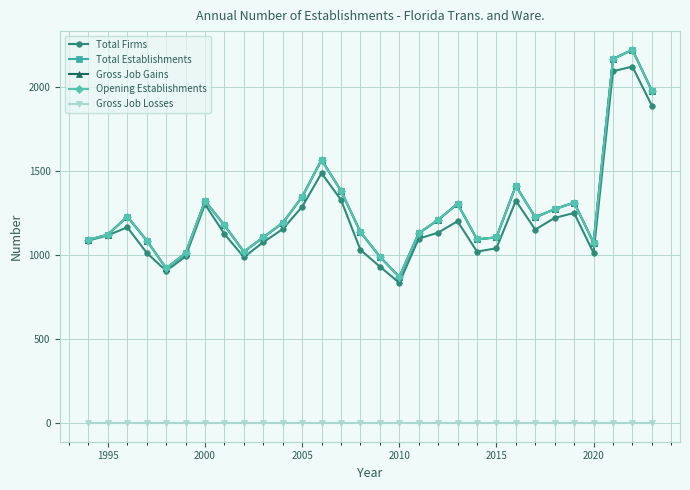

Is this an area chart (filled region under the line)?

No